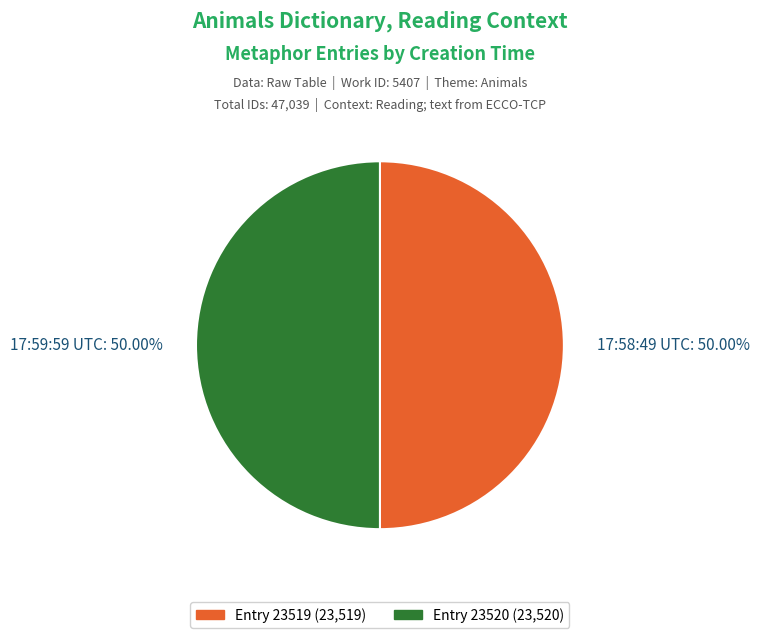

How many segments does this pie chart have?

2